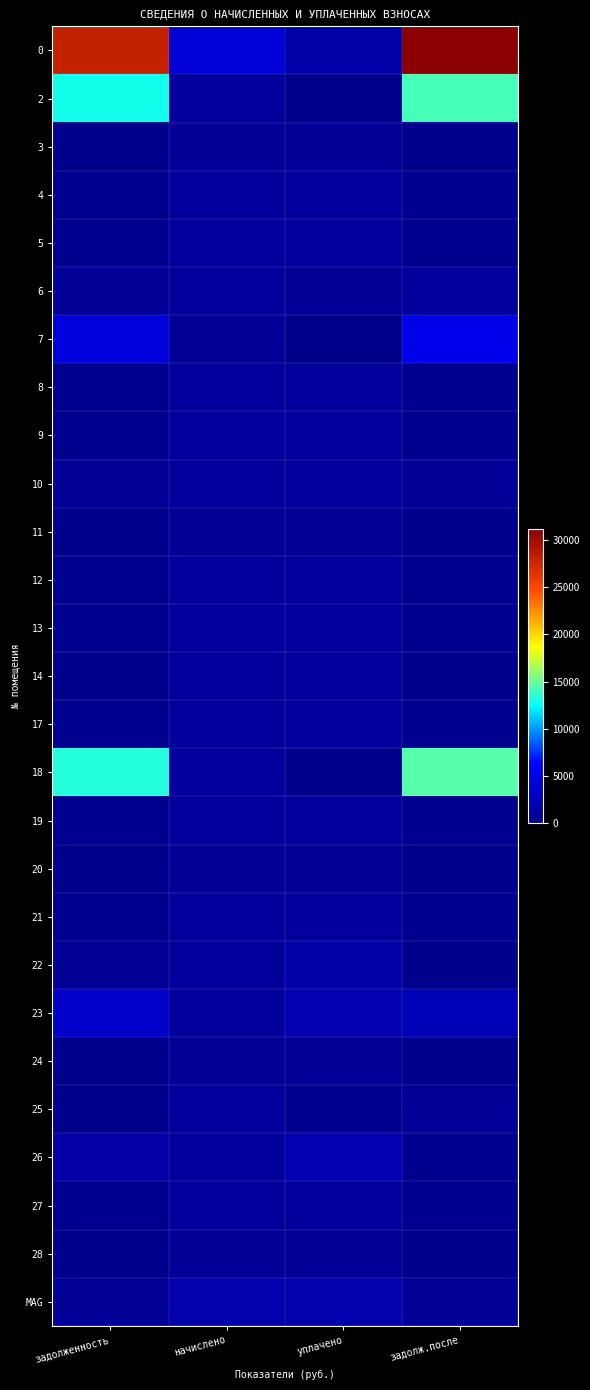

Reading left to right, what are all the values shown in this chart?

0: задолженность=28122.8	начислено=4119.3	уплачено=1611.4	задолж.после=31166.5
2: задолженность=12969.4	начислено=928.8	уплачено=0.0	задолж.после=14151.8
3: задолженность=213.1	начислено=639.4	уплачено=639.4	задолж.после=213.1
4: задолженность=307.4	начислено=922.3	уплачено=922.3	задолж.после=307.4
5: задолженность=325.4	начислено=976.3	уплачено=976.3	задолж.после=325.4
6: задолженность=620.6	начислено=931.0	уплачено=620.6	задолж.после=931.3
7: задолженность=4487.1	начислено=639.4	уплачено=0.0	задолж.после=5217.7
8: задолженность=307.4	начислено=922.3	уплачено=922.4	задолж.после=307.3
9: задолженность=325.4	начислено=976.3	уплачено=976.3	задолж.после=325.4
10: задолженность=630.0	начислено=943.9	уплачено=944.6	задолж.после=630.7
11: задолженность=213.1	начислено=639.4	уплачено=639.4	задолж.после=213.1
12: задолженность=307.4	начислено=922.3	уплачено=922.3	задолж.после=307.4
13: задолженность=325.4	начислено=976.3	уплачено=976.3	задолж.после=325.4
14: задолженность=165.2	начислено=926.6	уплачено=948.8	задолж.после=142.5
17: задолженность=310.3	начислено=931.0	уплачено=931.0	задолж.после=310.3
18: задолженность=13301.1	начислено=952.6	уплачено=0.0	задолж.после=14513.8
19: задолженность=304.6	начислено=913.7	уплачено=913.7	задолж.после=304.6
20: задолженность=216.7	начислено=650.2	уплачено=650.2	задолж.после=216.7
21: задолженность=310.3	начислено=931.0	уплачено=931.0	задолж.после=310.3
22: задолженность=635.0	начислено=952.6	уплачено=1587.6	задолж.после=0.0
23: задолженность=3448.9	начислено=913.7	уплачено=2000.0	задолж.после=2390.6
24: задолженность=217.2	начислено=652.3	уплачено=653.0	задолж.после=216.5
25: задолженность=0.0	начислено=931.0	уплачено=310.3	задолж.после=620.6
26: задолженность=1560.3	начислено=952.6	уплачено=2099.6	задолж.после=326.8
27: задолженность=304.6	начислено=913.7	уплачено=914.1	задолж.после=304.1
28: задолженность=216.7	начислено=650.2	уплачено=650.2	задолж.после=216.7
MAG: задолженность=625.7	начислено=1877.0	уплачено=1877.0	задолж.после=627.2